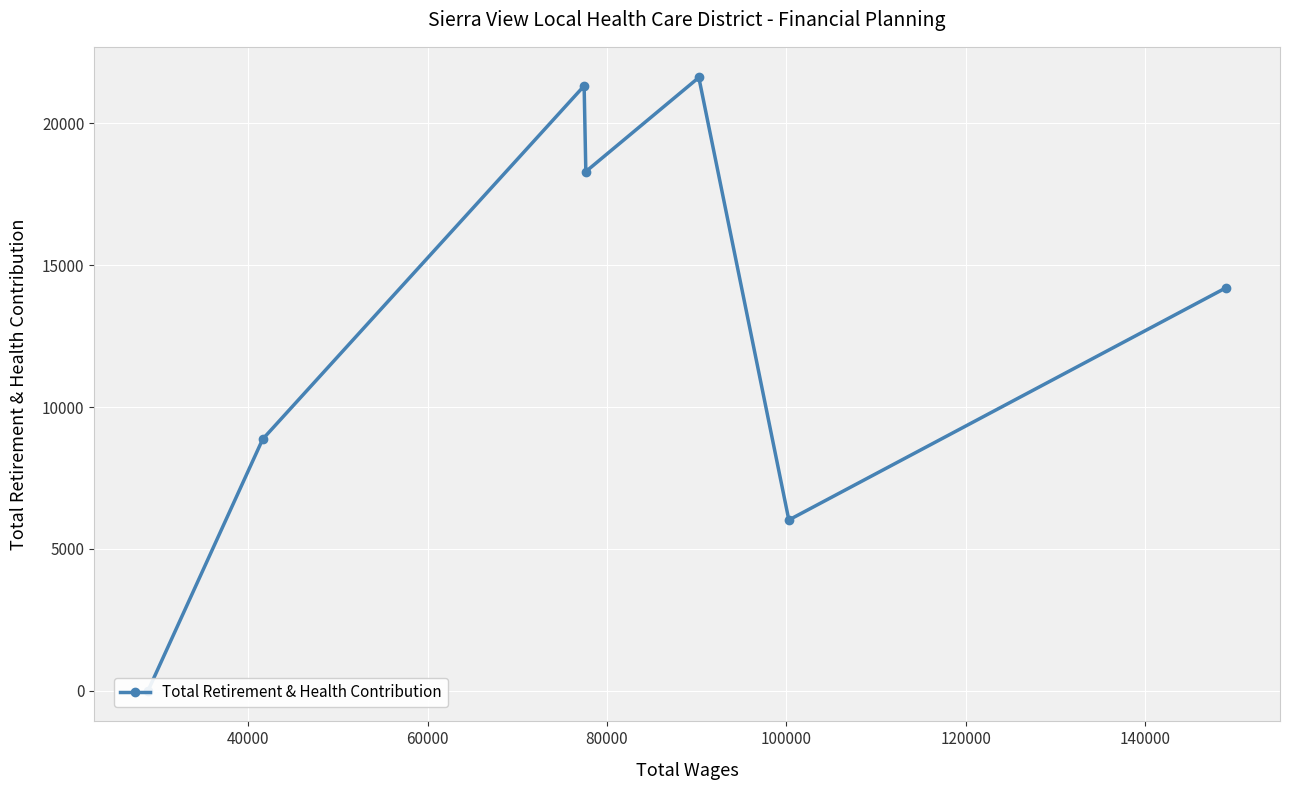

How many series are shown in this chart?

1